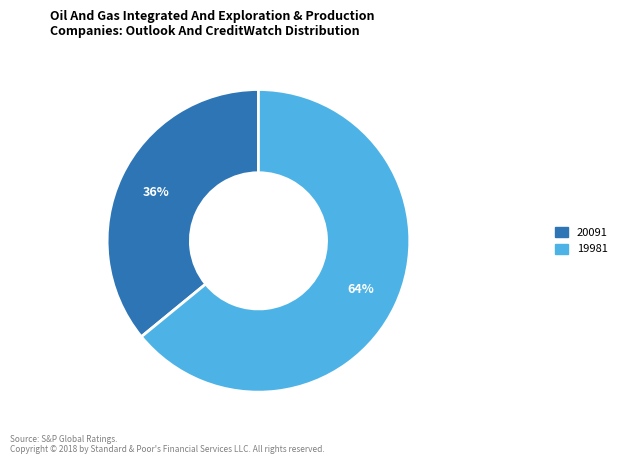

To the nearest percent, what portion does 19981 represent?

64%